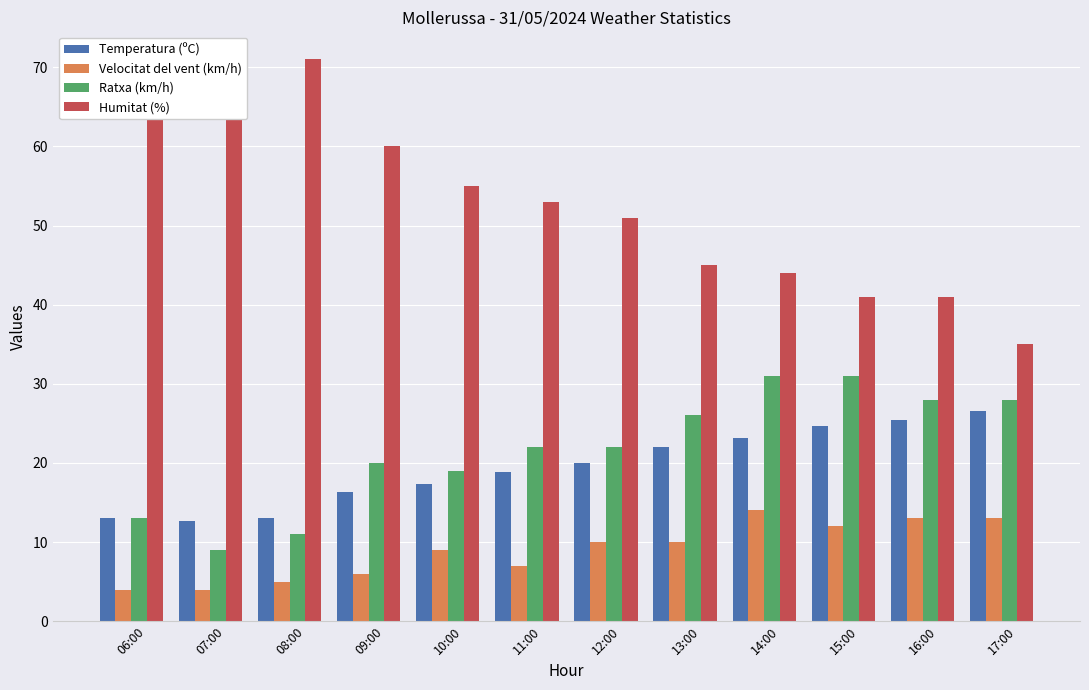

What is the smallest value displayed?

4.0